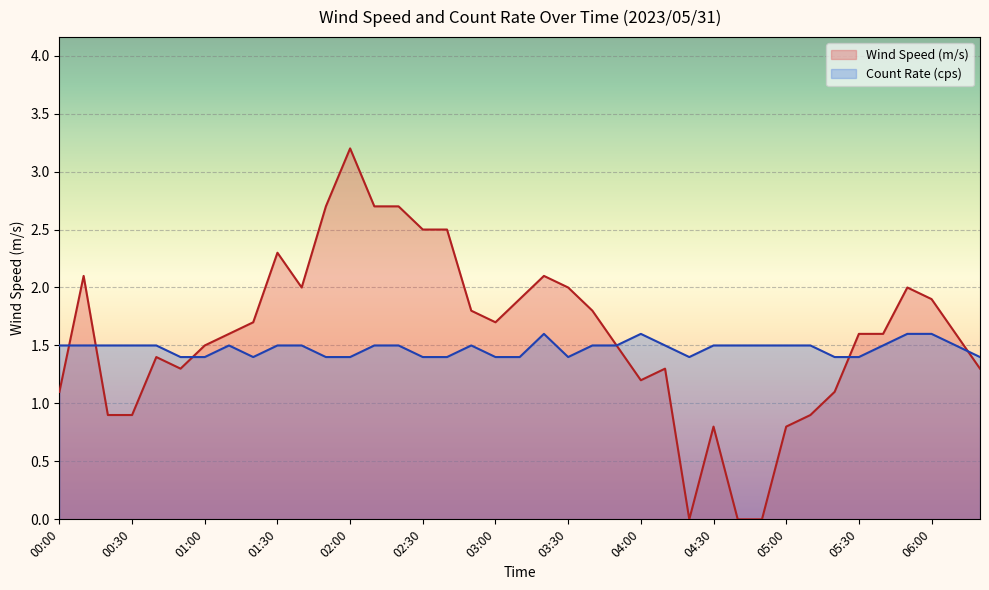

The value of Wind Speed (m/s) at 02:00 is 4.6. True or false?

False